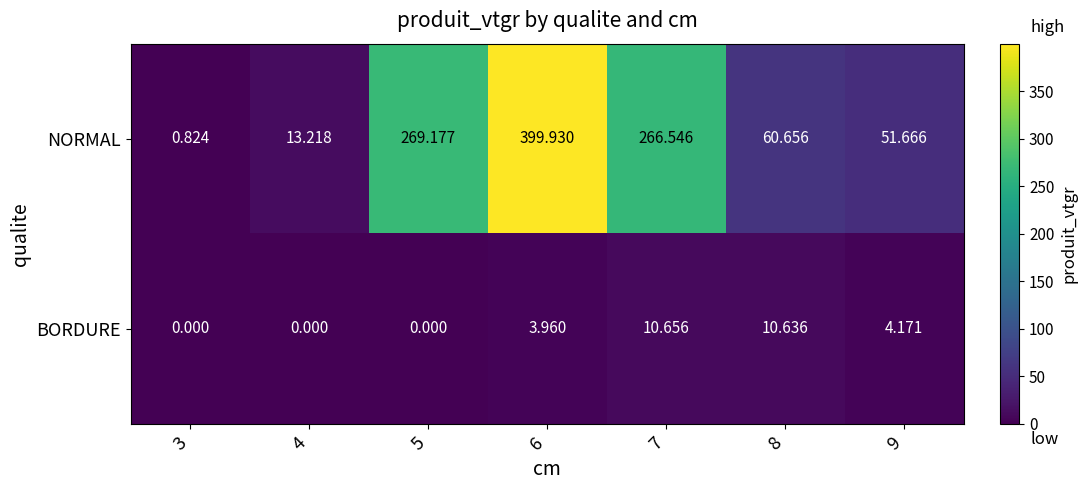

At 9, list the series in order from smallest to largest.

BORDURE, NORMAL